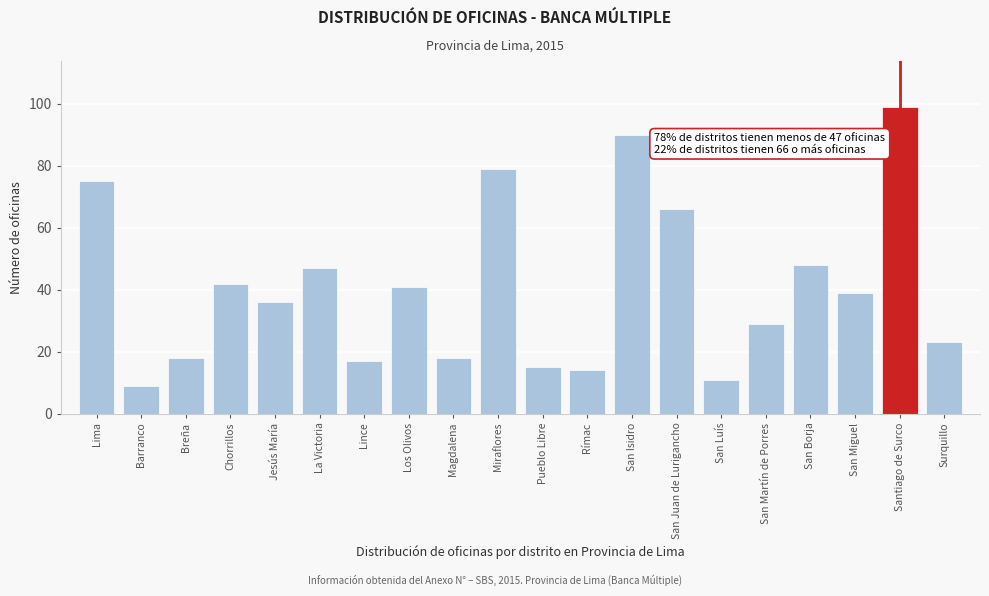

Reading left to right, transcribe all the data shown in this chart.

Lima=75	Barranco=9	Breña=18	Chorrillos=42	Jesús María=36	La Victoria=47	Lince=17	Los Olivos=41	Magdalena=18	Miraflores=79	Pueblo Libre=15	Rímac=14	San Isidro=90	San Juan de Lurigancho=66	San Luís=11	San Martín de Porres=29	San Borja=48	San Miguel=39	Santiago de Surco=99	Surquillo=23